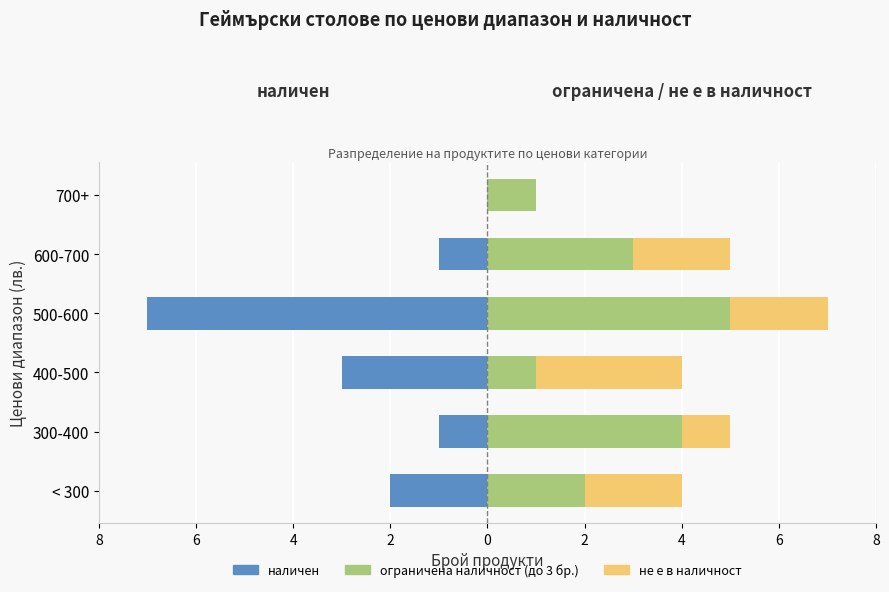

How many categories are shown in the chart?

6